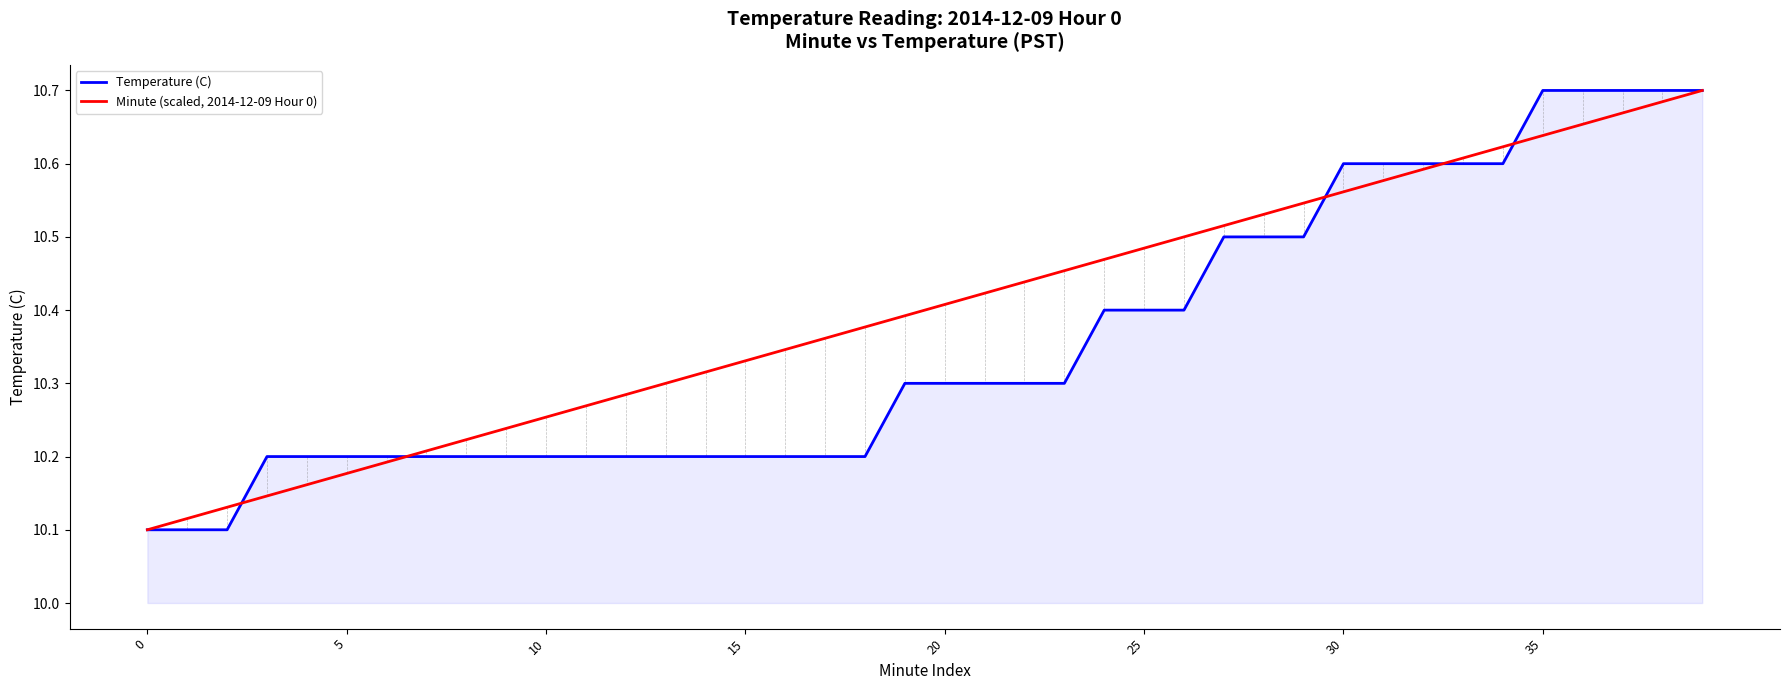

Which series has the largest total across all categories?

Minute (scaled, 2014-12-09 Hour 0)